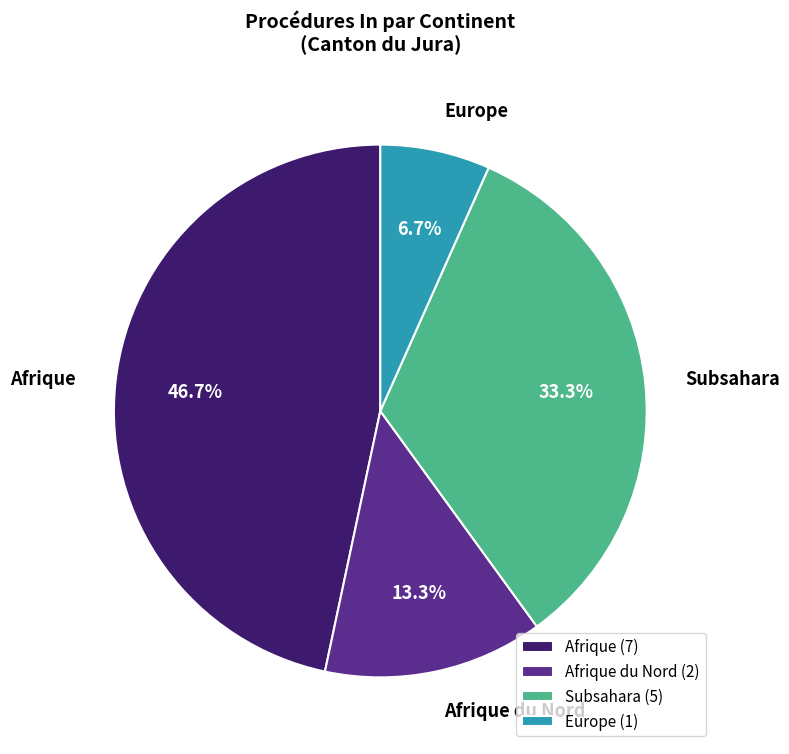

Approximately how many times larger is the value at Afrique du Nord compared to Afrique?

0.3